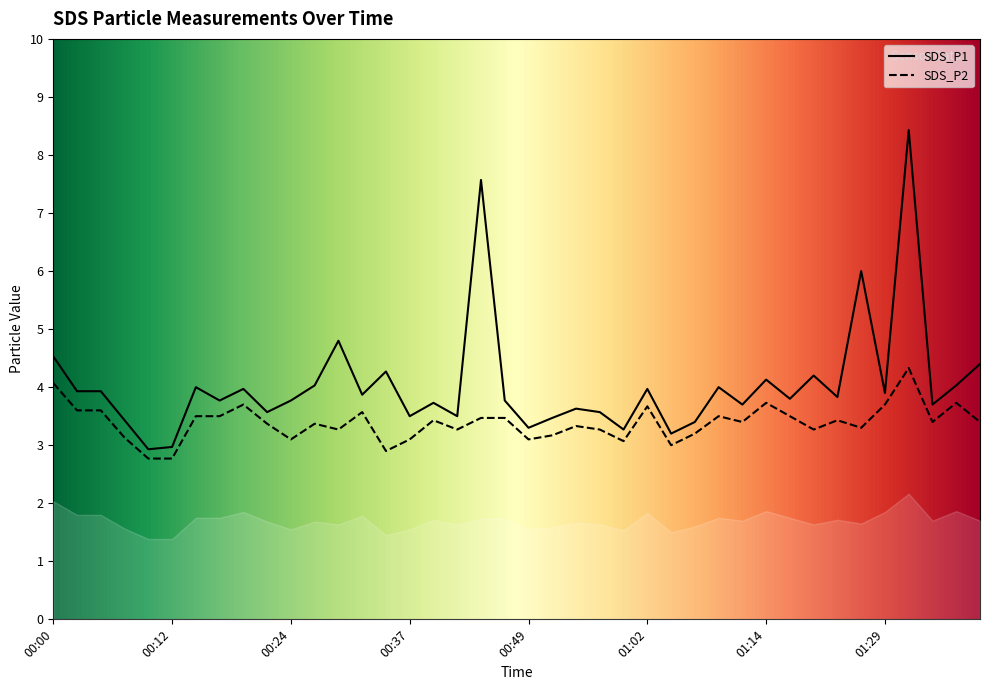

At 01:39, list the series in order from smallest to largest.

SDS_P2, SDS_P1